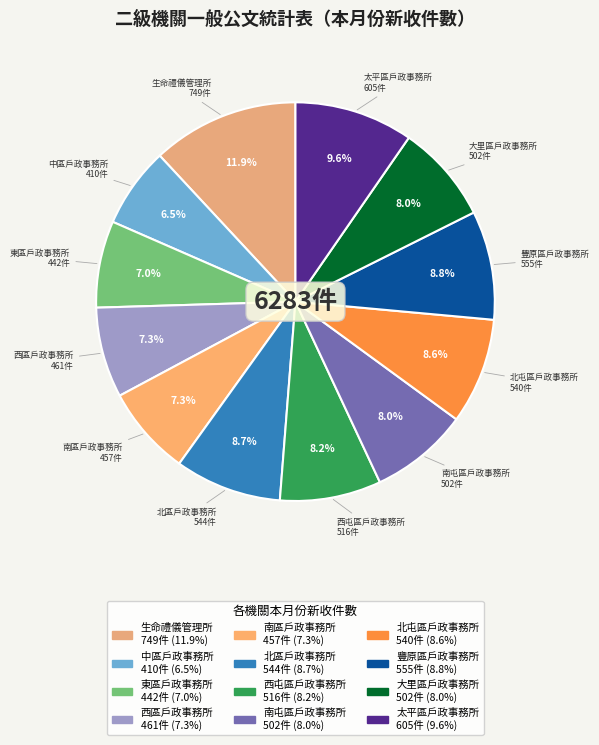

How many slices are in this pie chart?

12